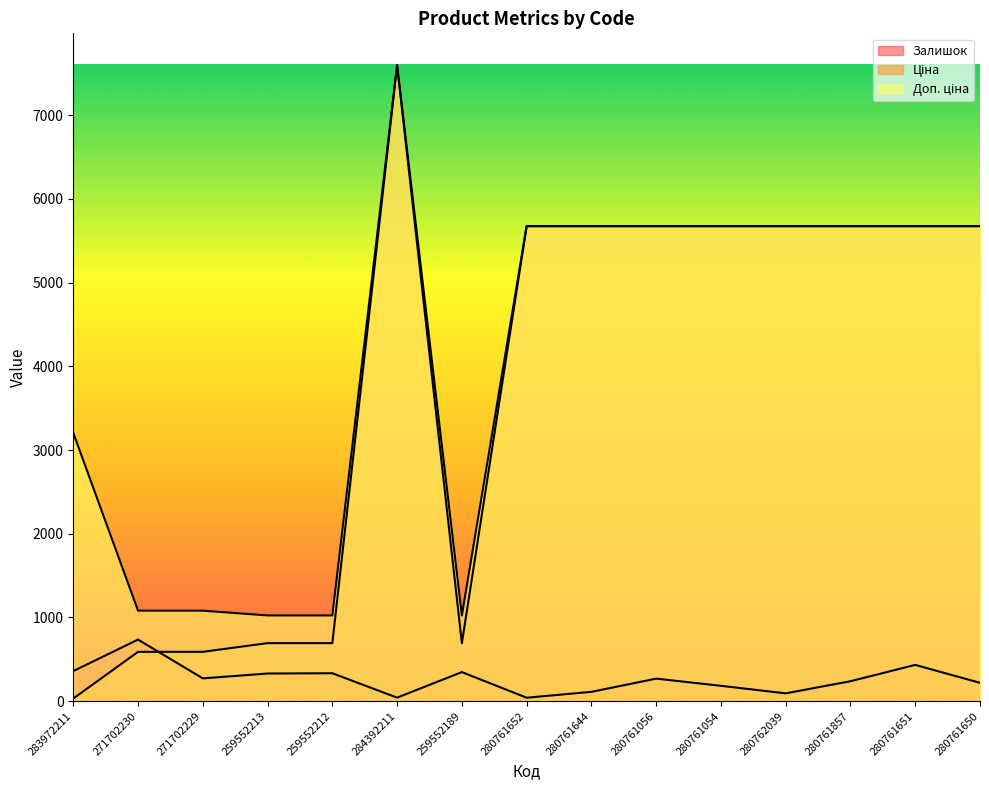

What are all the series names shown in the legend?

Залишок, Ціна, Доп. ціна